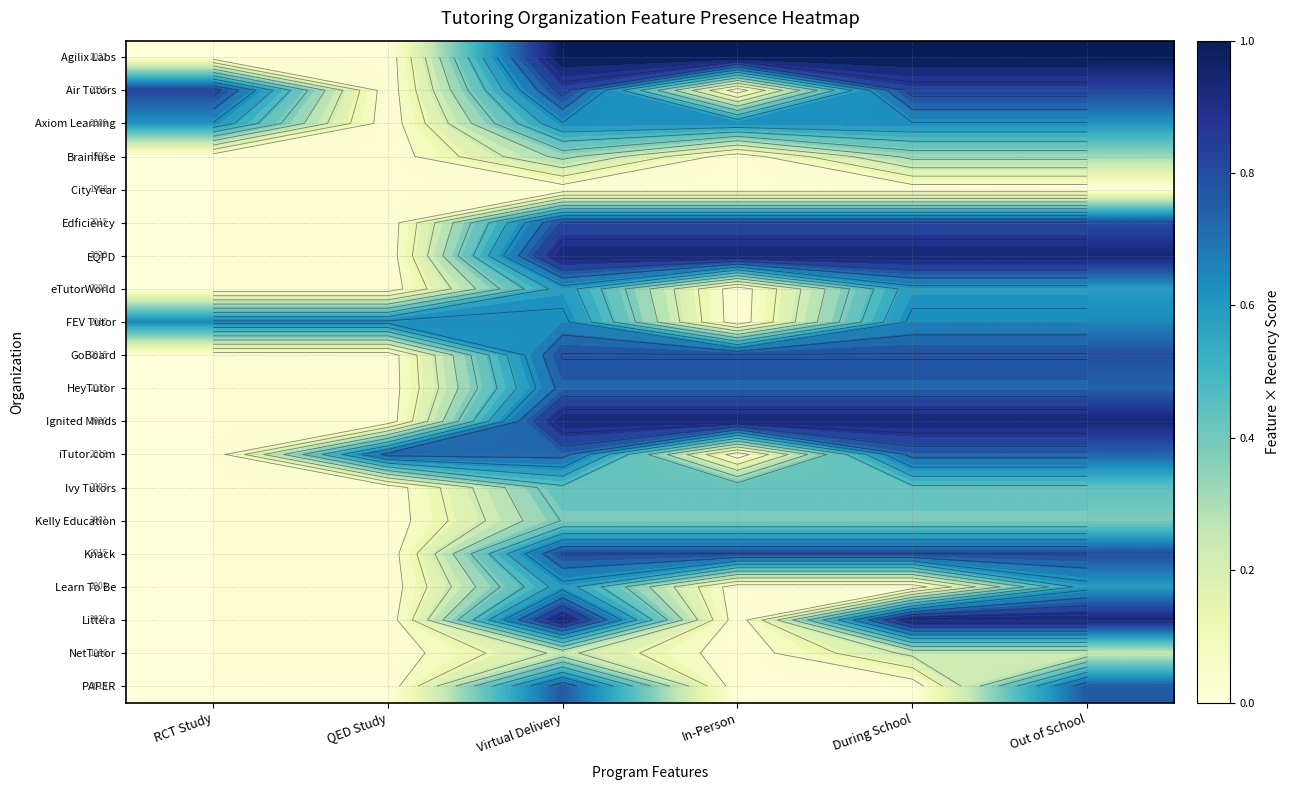

List the labels in order of Agilix Labs value, largest first.

Virtual Delivery, In-Person, During School, Out of School, RCT Study, QED Study